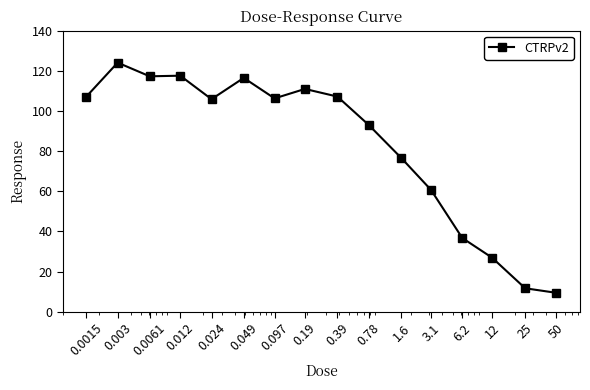

True or false: the data has more than 1 interior local peaks.

True